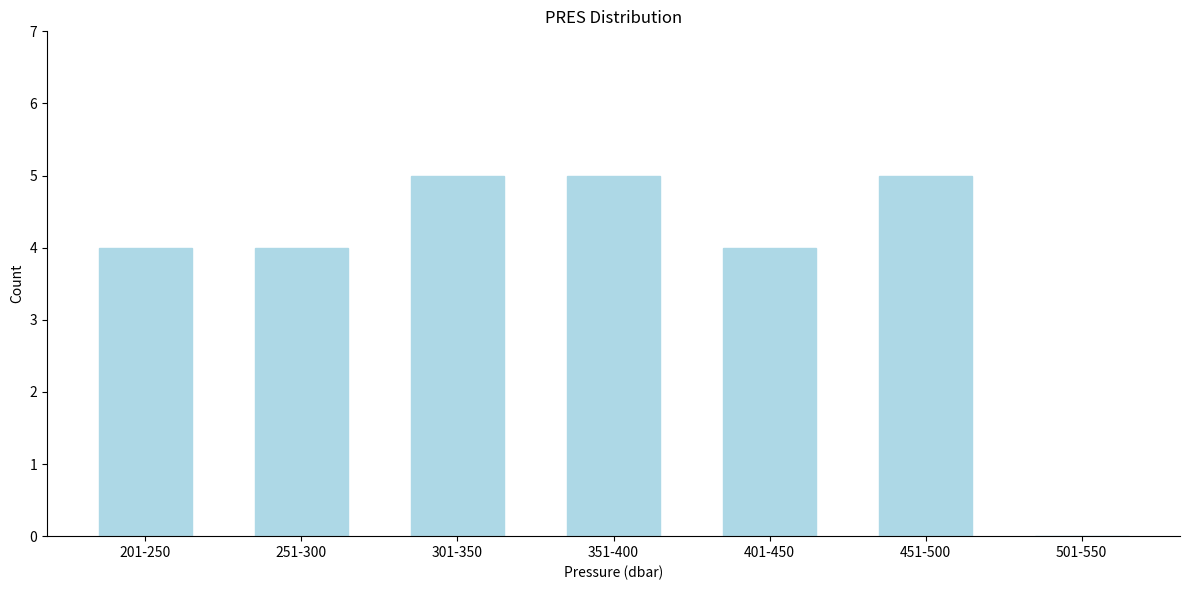

Reading left to right, transcribe all the data shown in this chart.

201-250=4	251-300=4	301-350=5	351-400=5	401-450=4	451-500=5	501-550=0